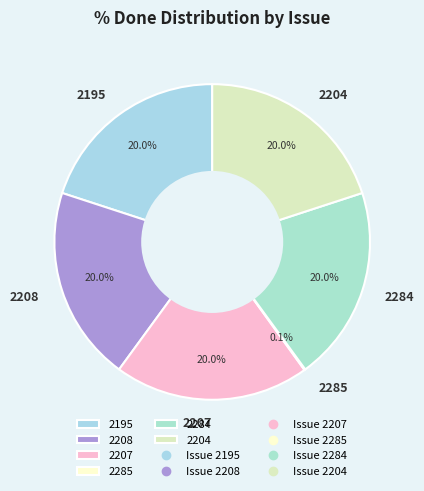

To the nearest percent, what portion does 2204 represent?

20%